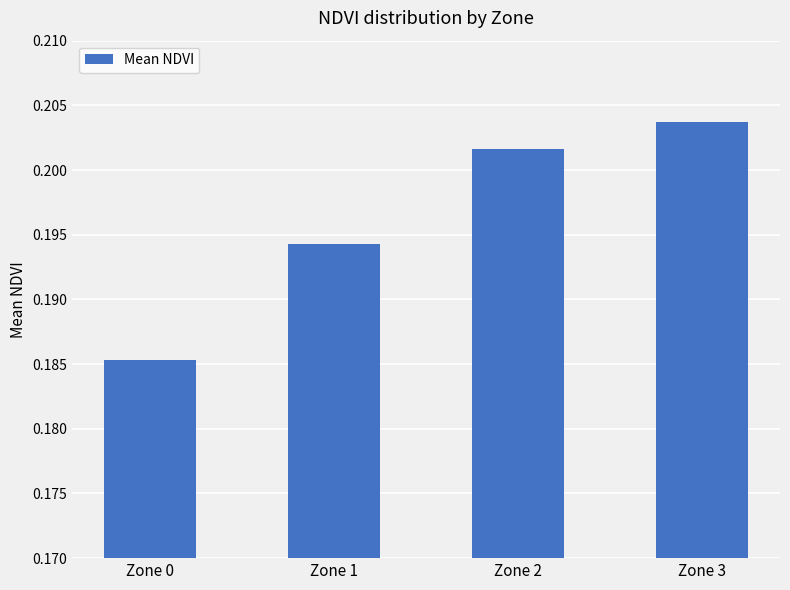

How many values are between 0 and 1?

4